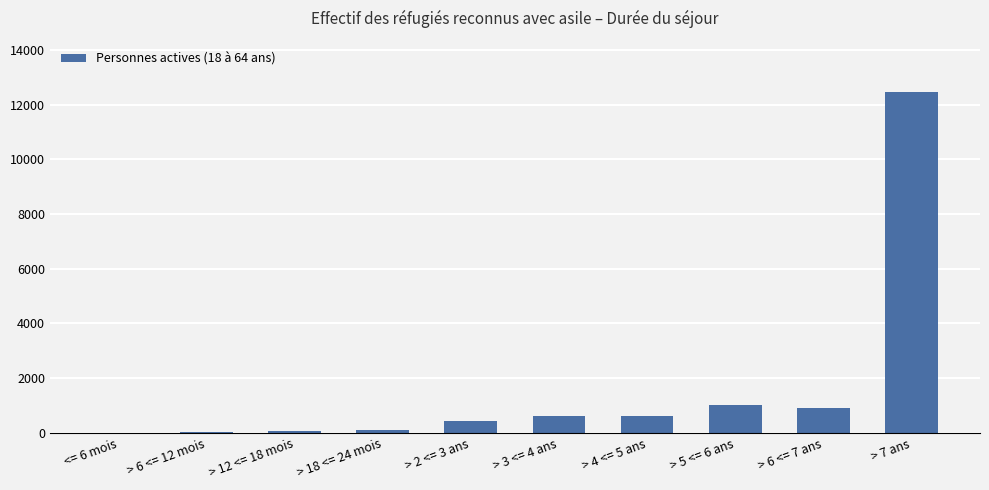

What is the change in value from > 4 <= 5 ans to > 6 <= 7 ans?

+304